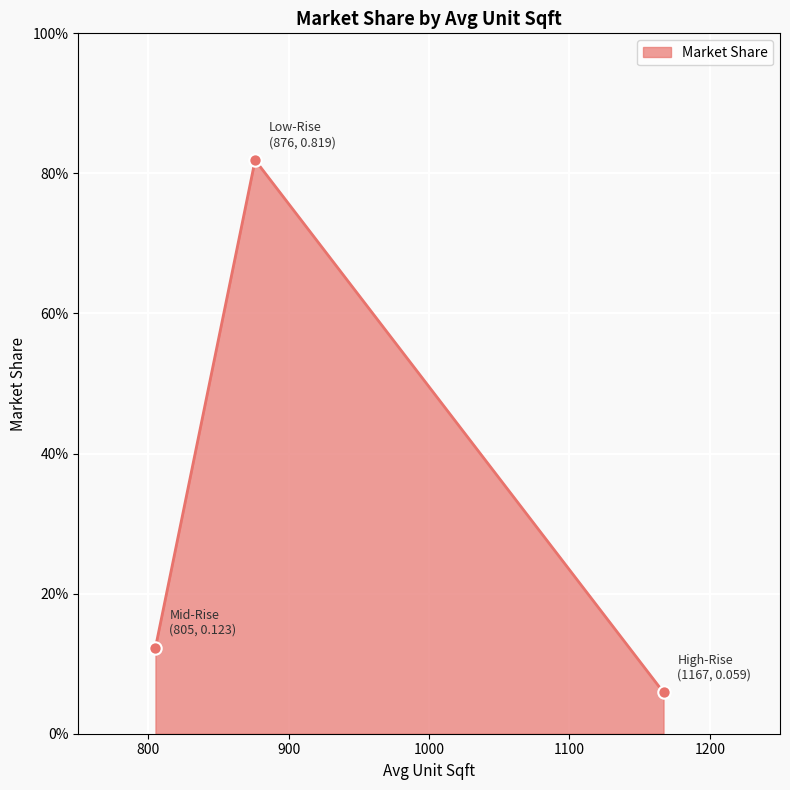

Between Mid-Rise and High-Rise, which is larger?

Mid-Rise